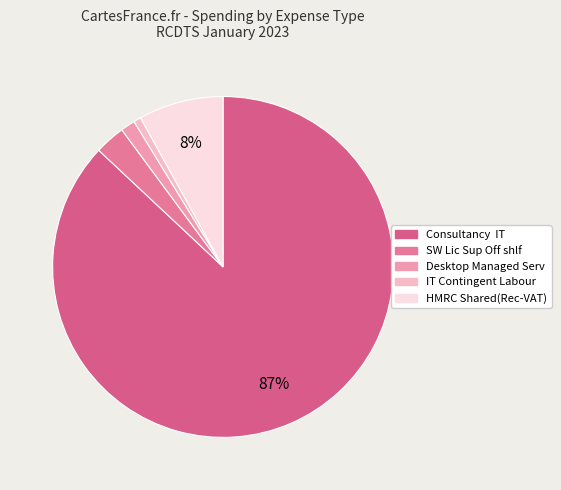

Which slice represents more than half of the pie?

Consultancy IT